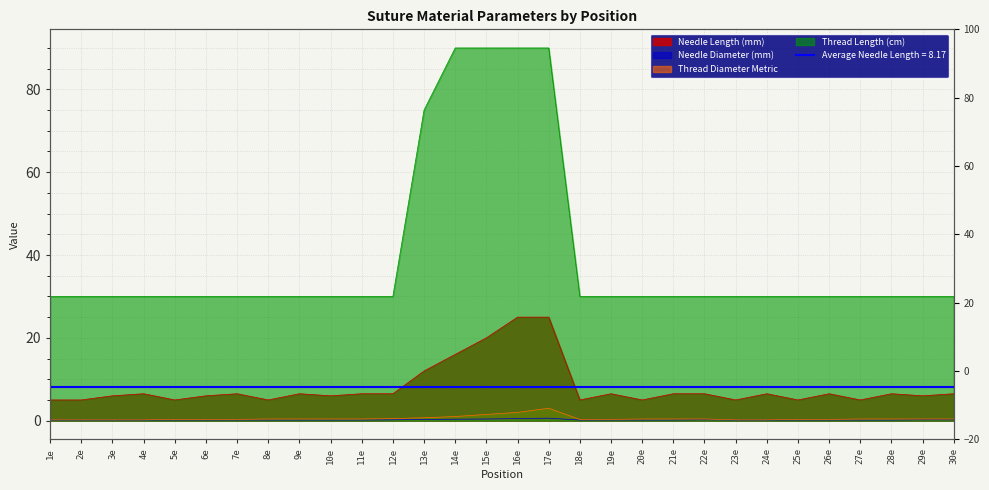

What is the approximate value of Thread Length (cm) at 24е?

30.0